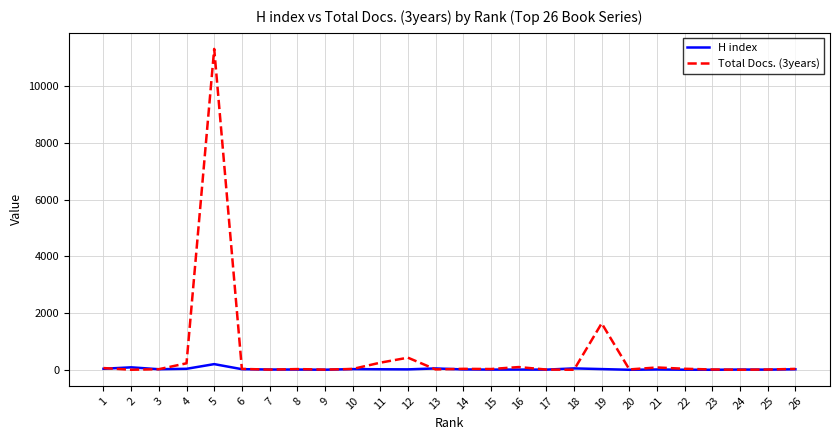

What is the difference between the maximum and minimum values in the Total Docs. (3years) series?

11310